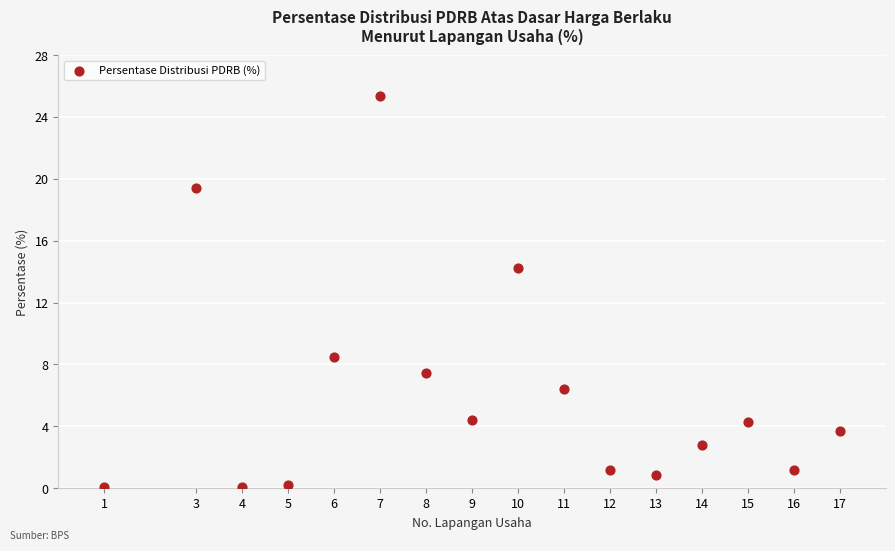

What is the range of Y values (max minus min)?

25.2